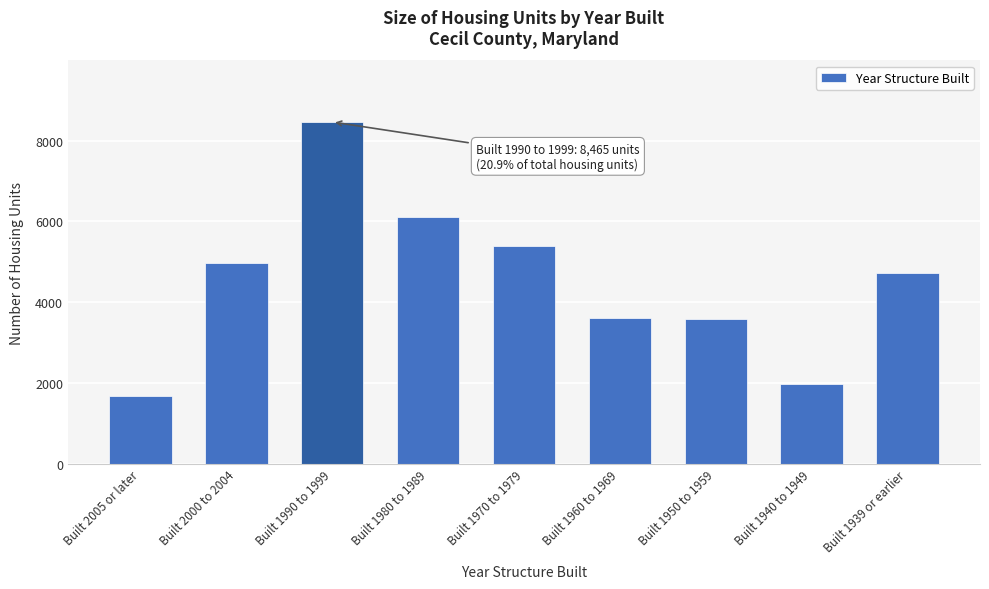

Is it true that the value at Built 1950 to 1959 is 1946?

False